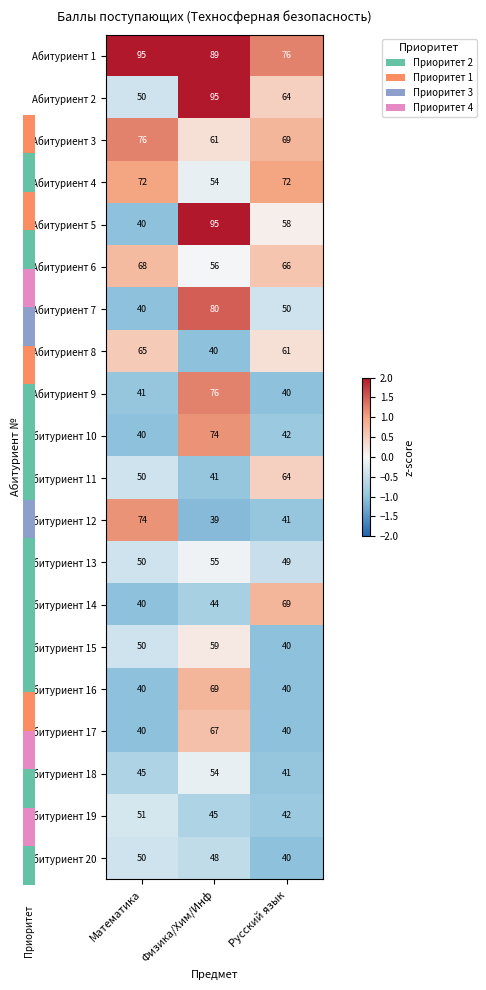

What is the difference between the highest and lowest values at Математика?

3.5